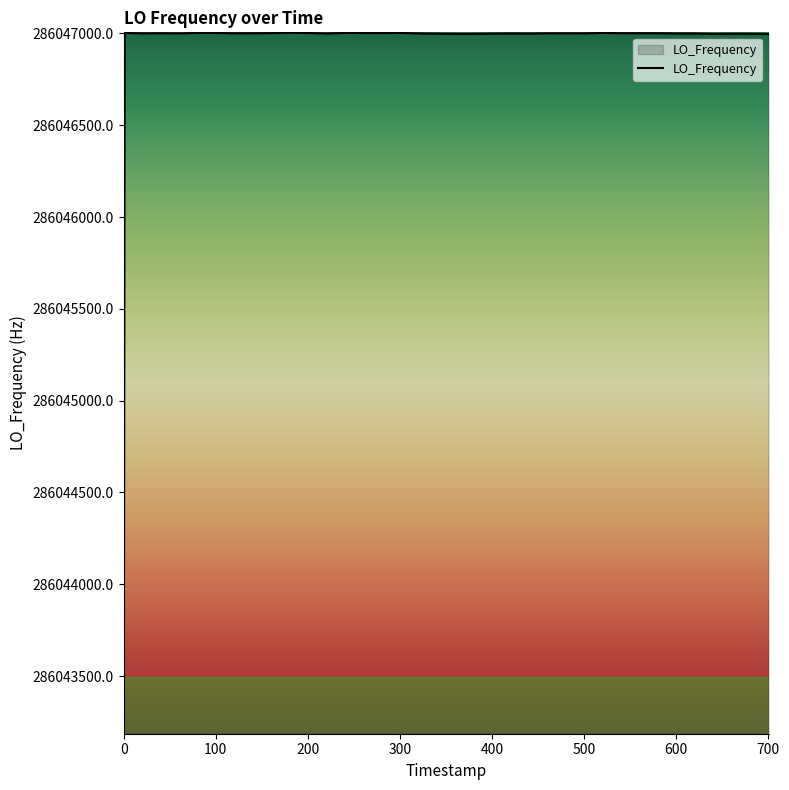

What is the difference between the maximum and minimum values?

3816.1